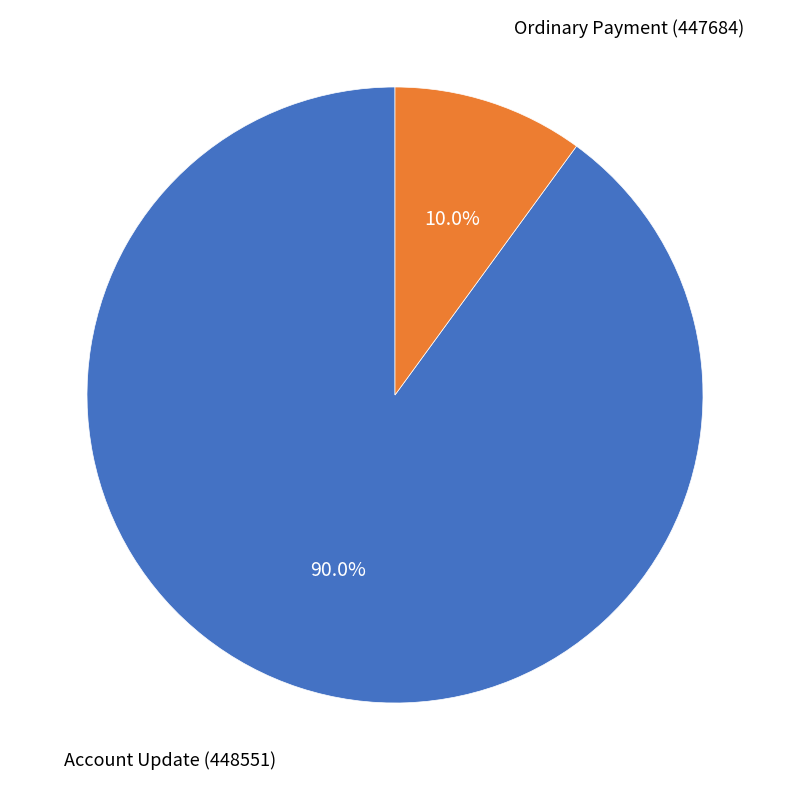

Is there a majority slice in this chart?

Yes